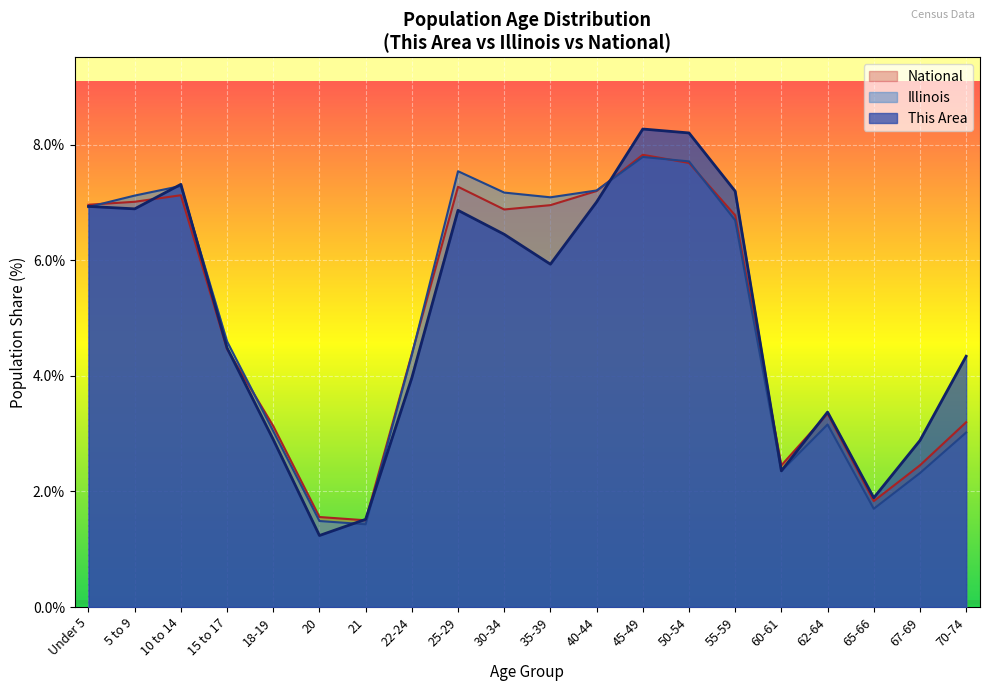

Is the value of Illinois at 45-49 greater than the value of National at 15 to 17?

Yes